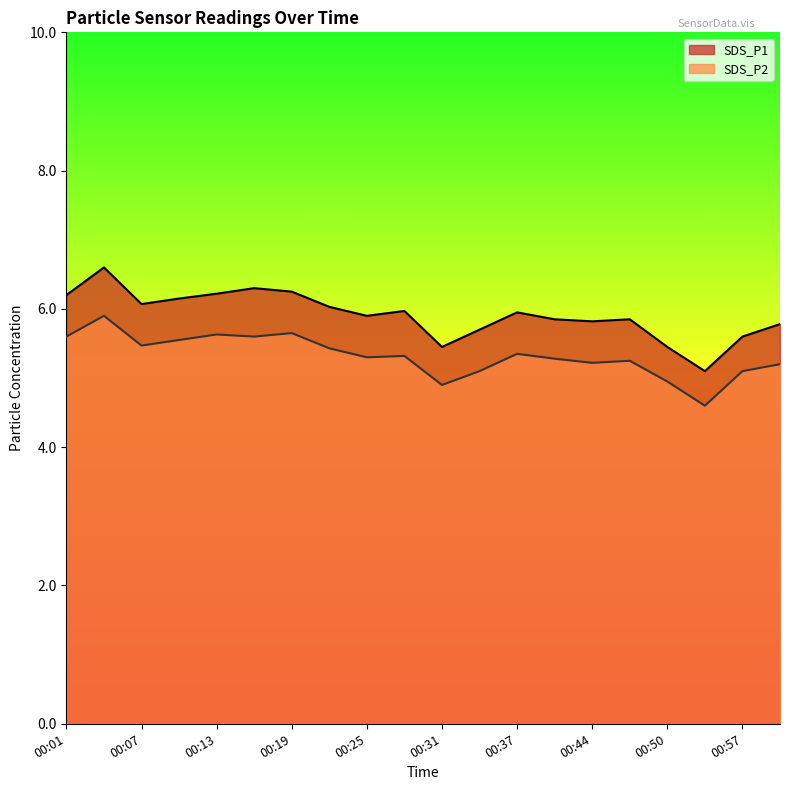

What is the difference between the highest and lowest values at 00:07?

0.6